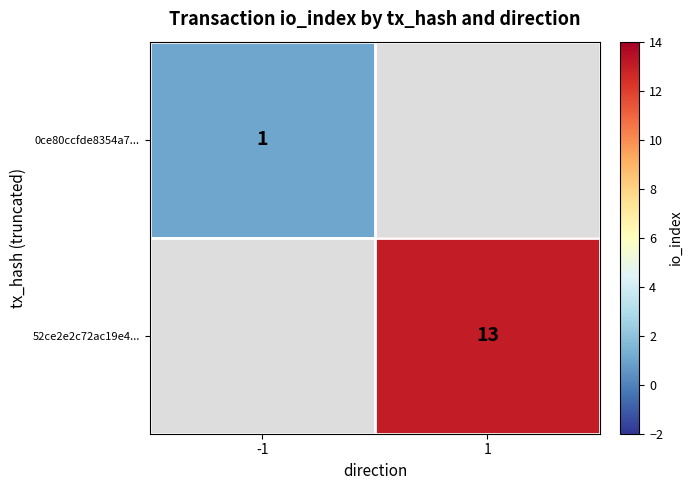

The value of 52ce2e2c72ac19e4... at 1 is 13. True or false?

True